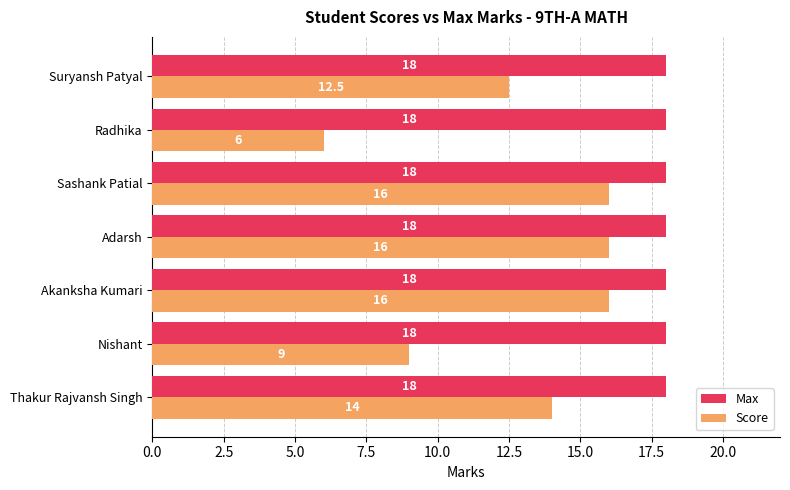

True or false: Max has a value of 5.0 at Akanksha Kumari.

False